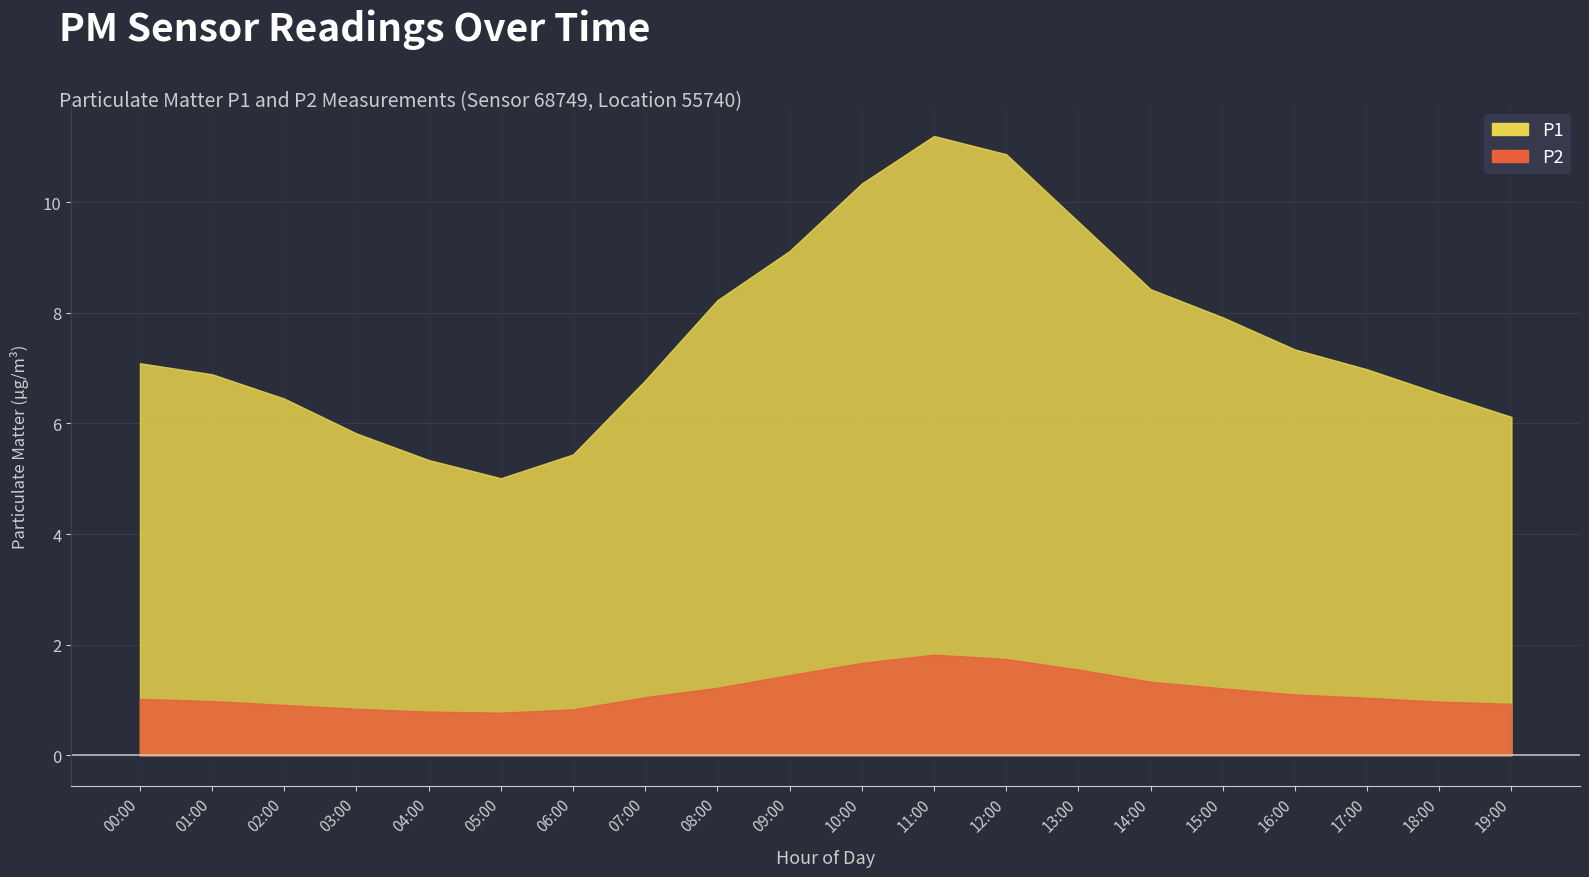

Where is the first local minimum for P1?

05:00